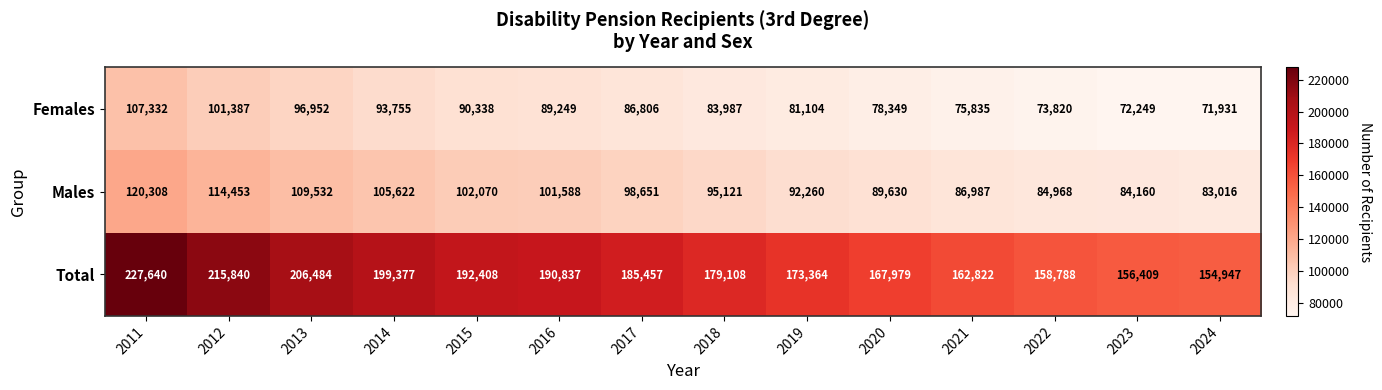

What is the greatest value displayed?

227640